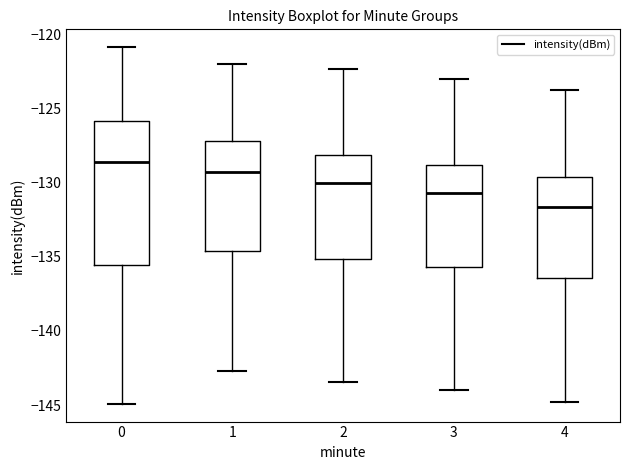

Reading left to right, transcribe this box plot: for each box, give where its median line is, the range the box spans, and where its two whiskers end, as read against the y-axis. The values are not printed on the chart, so give them approximately, as read against the axis.

0: median -128.5, box -135.5 to -126.0, whiskers -145.0 to -121.0
1: median -129.5, box -134.5 to -127.0, whiskers -142.5 to -122.0
2: median -130.0, box -135.0 to -128.0, whiskers -143.5 to -122.5
3: median -130.5, box -135.5 to -129.0, whiskers -144.0 to -123.0
4: median -131.5, box -136.5 to -129.5, whiskers -145.0 to -124.0